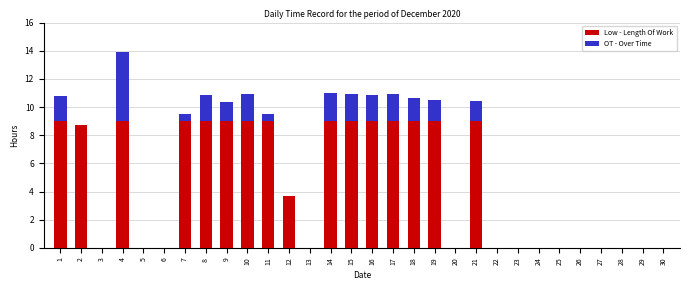

Are the bars horizontal?

No